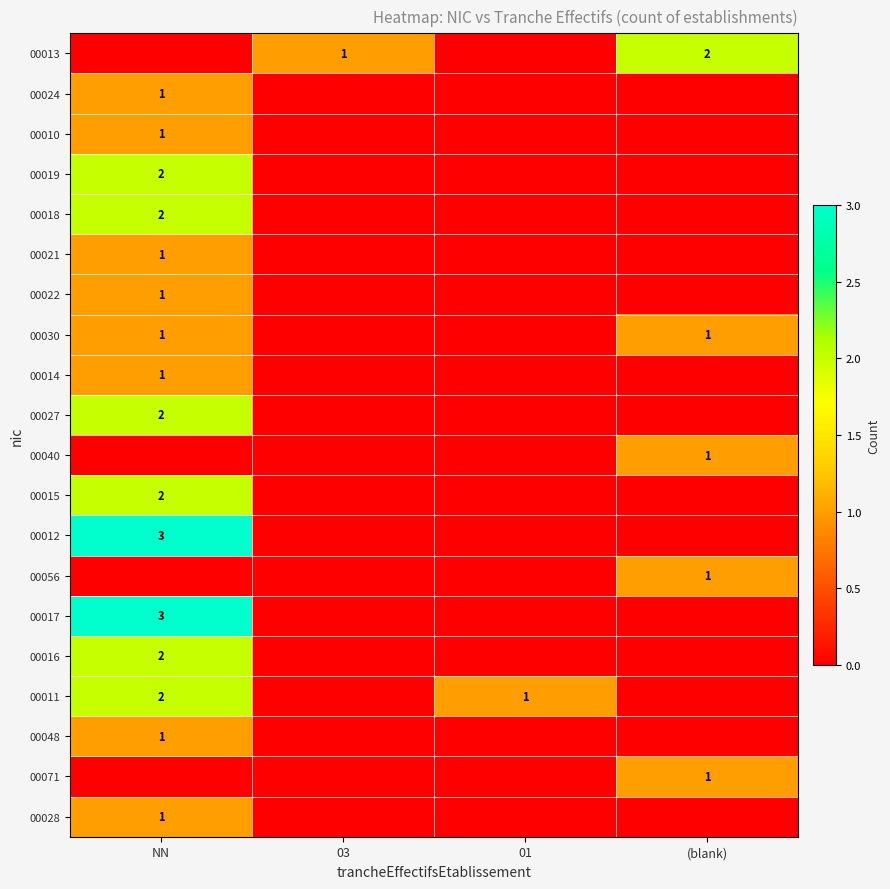

The value of 00019 at NN is 3. True or false?

False